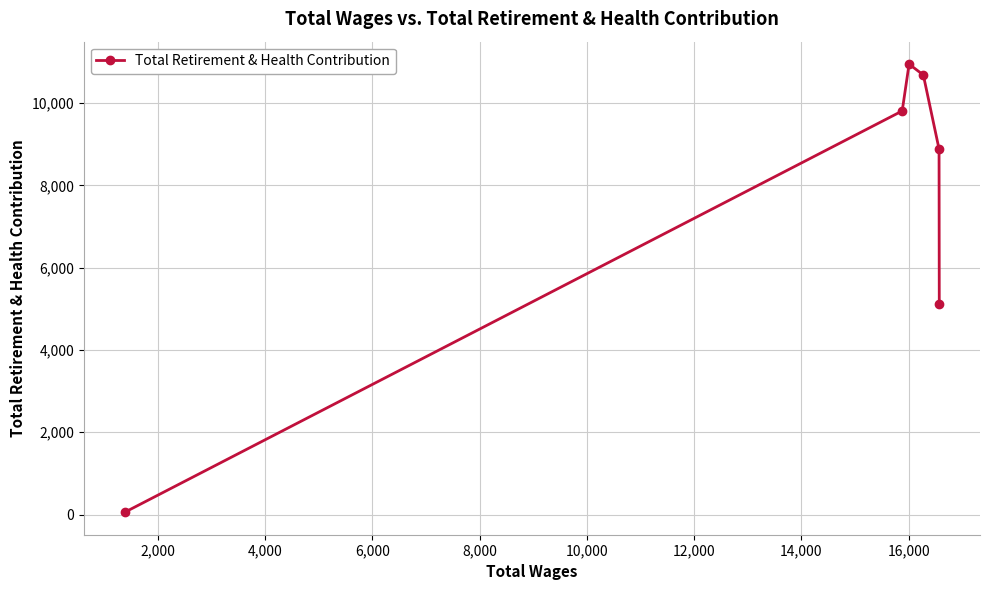

What is the difference between the maximum and minimum values?

10895